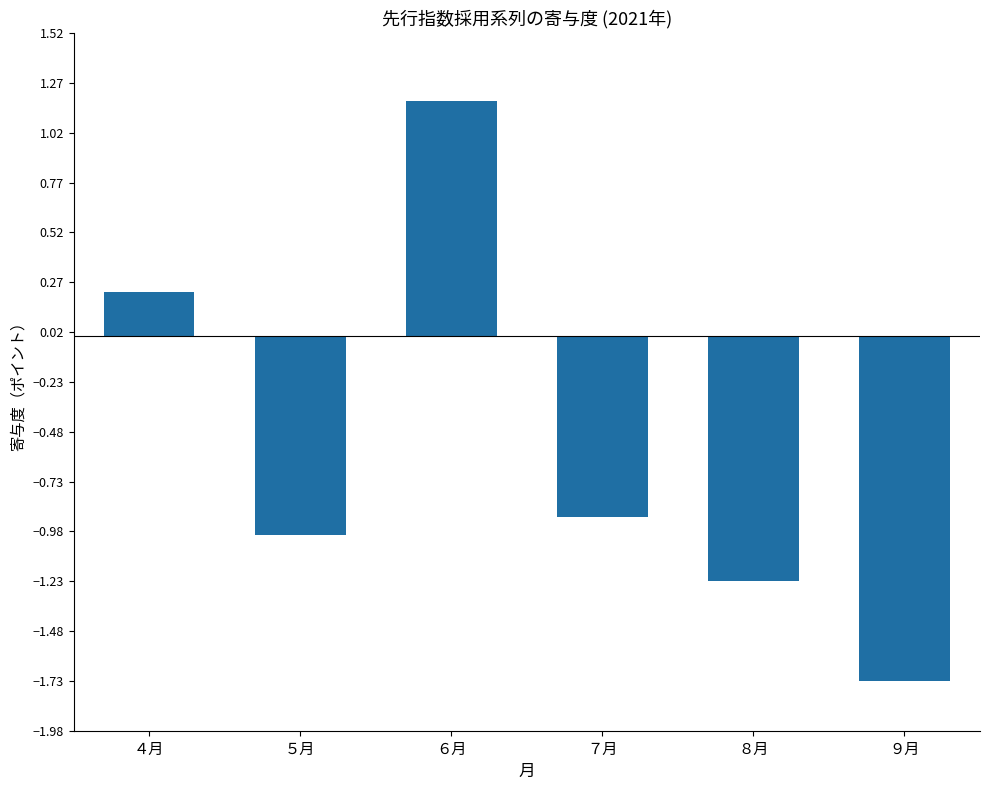

What is the difference between the maximum and minimum values?

2.9